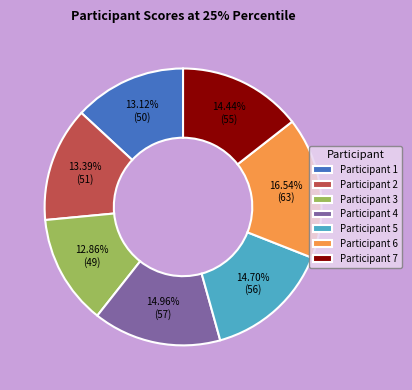

Do Participant 1 and Participant 4 together represent more than half of the pie?

No